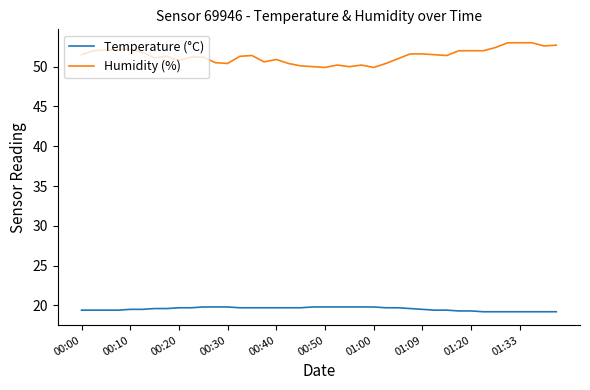

What are all the series names shown in the legend?

Temperature (°C), Humidity (%)